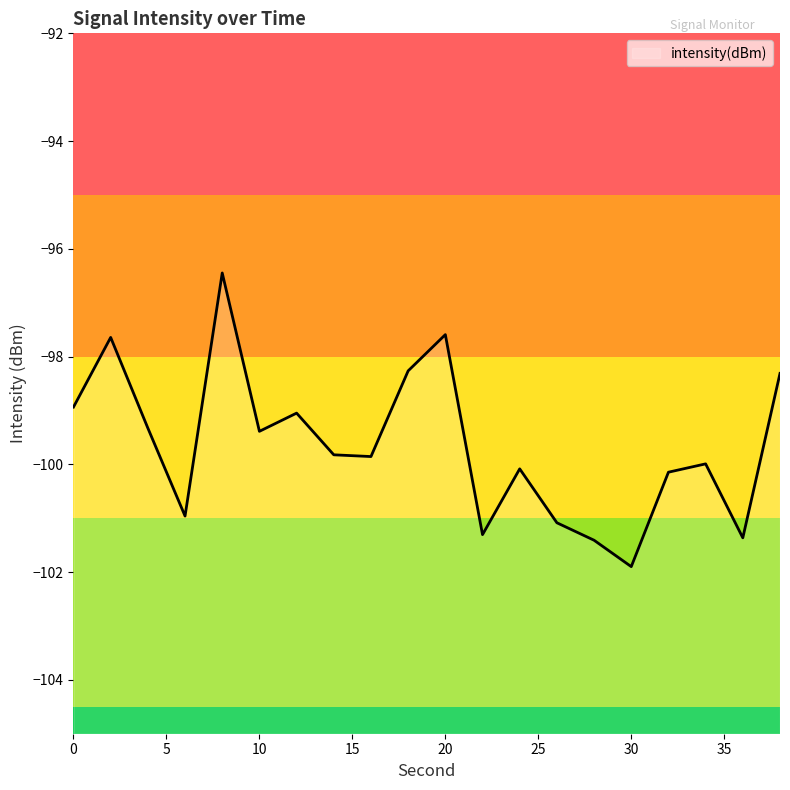

Reading left to right, what are all the values shown in this chart?

0=-98.9	2=-97.6	4=-99.3	6=-101.0	8=-96.4	10=-99.4	12=-99.0	14=-99.8	16=-99.9	18=-98.3	20=-97.6	22=-101.3	24=-100.1	26=-101.1	28=-101.4	30=-101.9	32=-100.1	34=-100.0	36=-101.4	38=-98.3